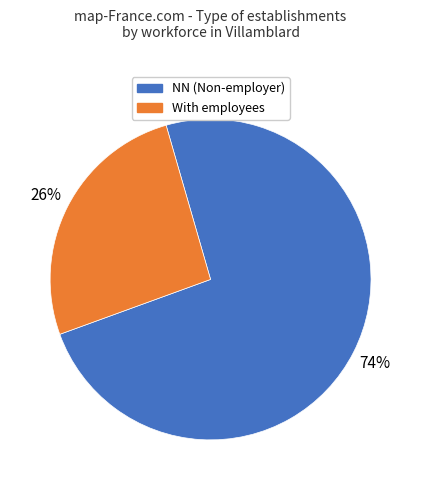

To the nearest percent, what percentage of the pie is With employees?

26%